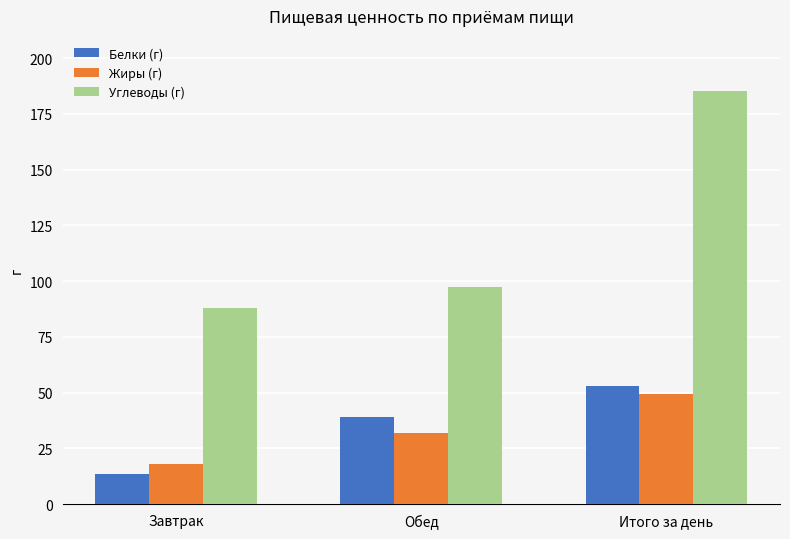

How many values in the Жиры (г) series exceed 31?

2